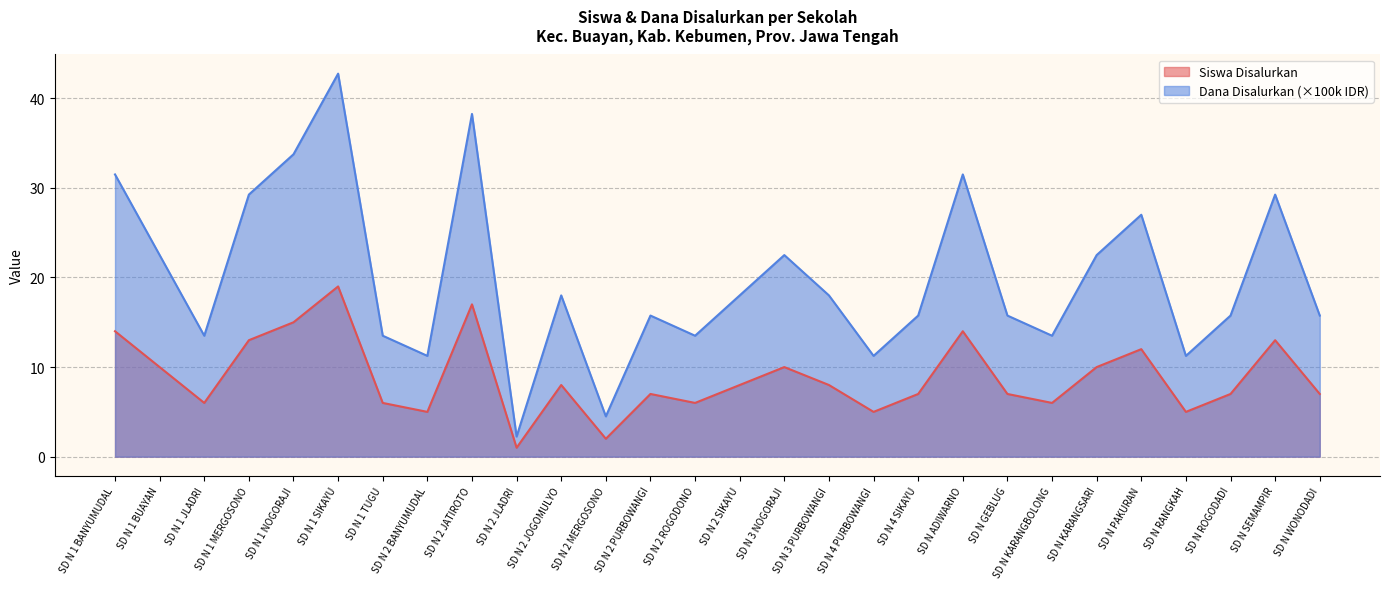

Where is Siswa Disalurkan nearest to the value 10?

SD N 1 BUAYAN